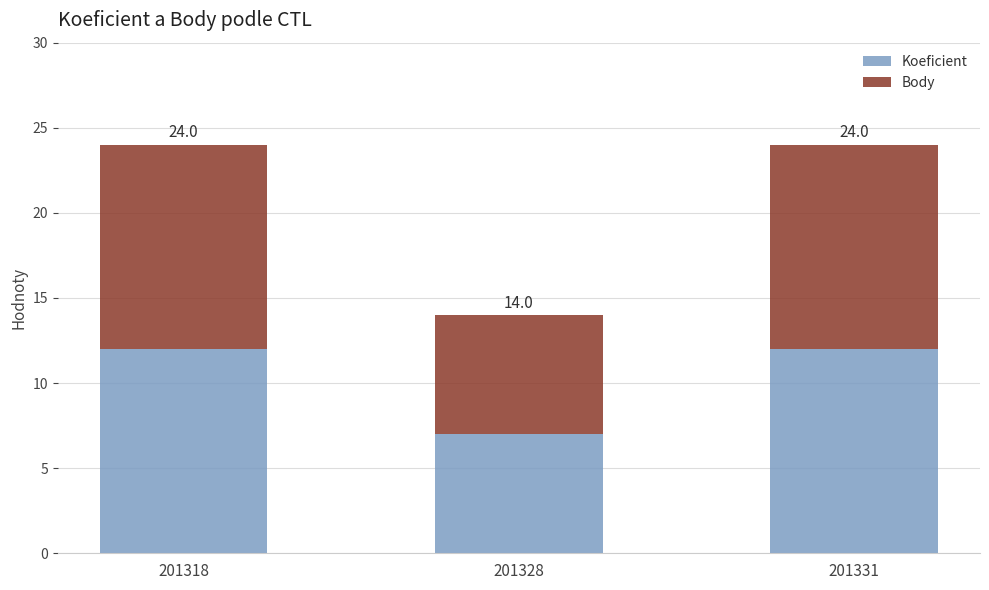

Which has a higher value, 201318 or 201328?

201318